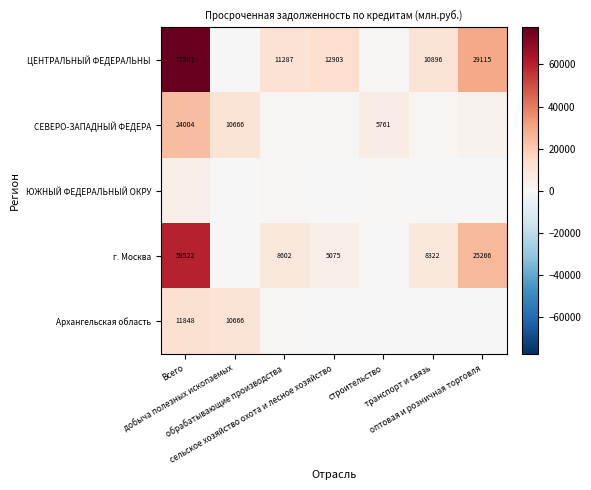

Which has a higher value, строительство or добыча полезных ископаемых?

строительство